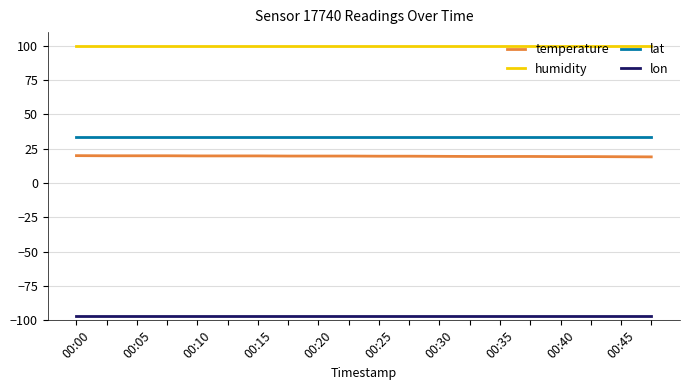

What is the minimum value for humidity?

99.9